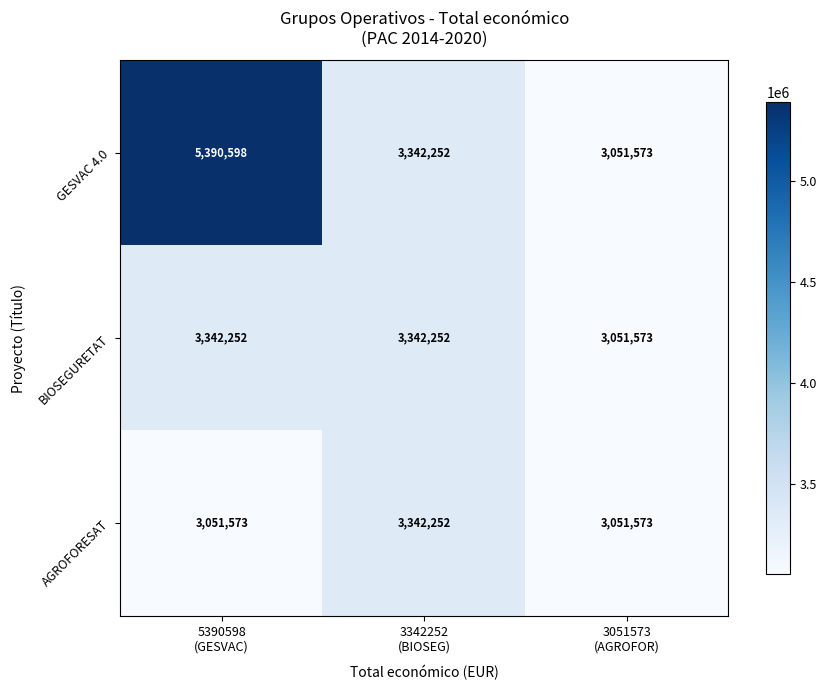

Reading left to right, transcribe all the data shown in this chart.

GESVAC 4.0: 5390598	3342252	3051573
BIOSEGURETAT: 3342252	3342252	3051573
AGROFORESAT: 3051573	3342252	3051573